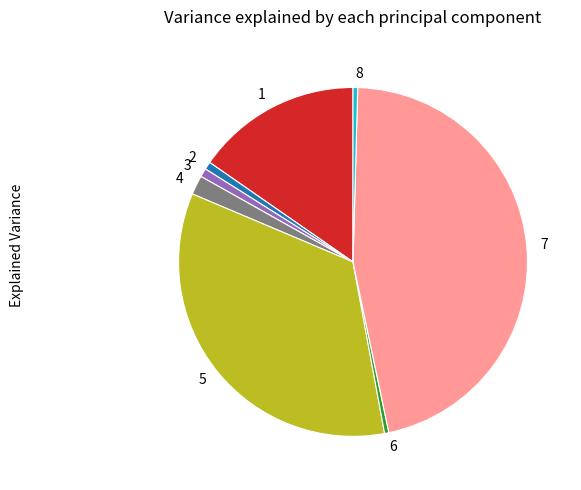

Is the sum of 8 and 7 greater than half?

No